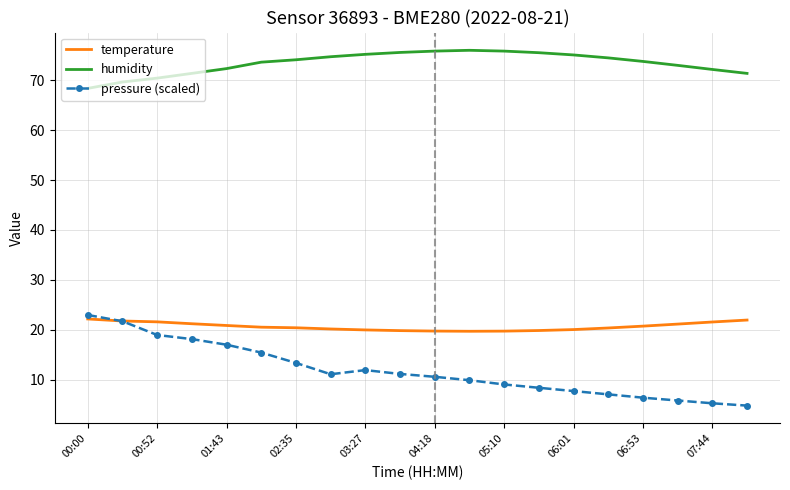

True or false: pressure (scaled) and humidity intersect in this chart.

False